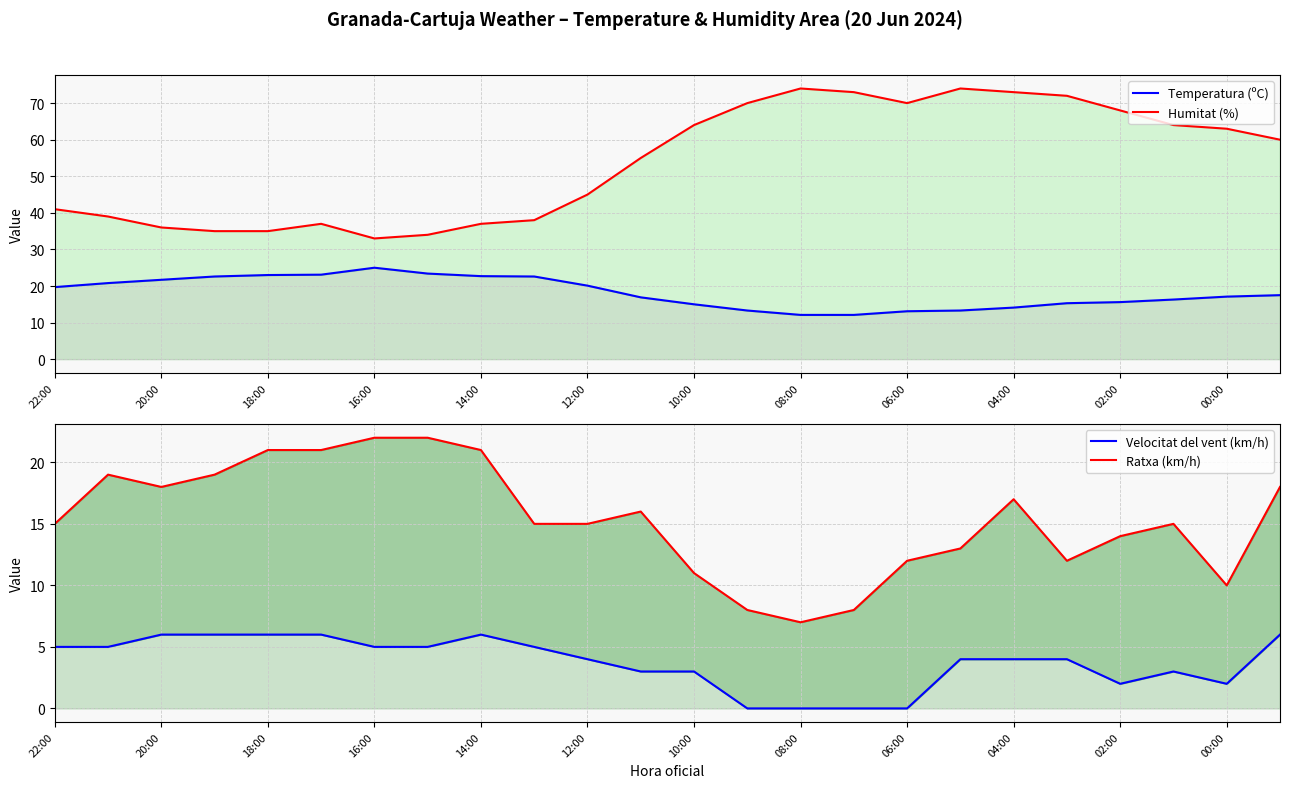

What is the value of the Velocitat del vent (km/h) point at the 21st from the left?

2.0